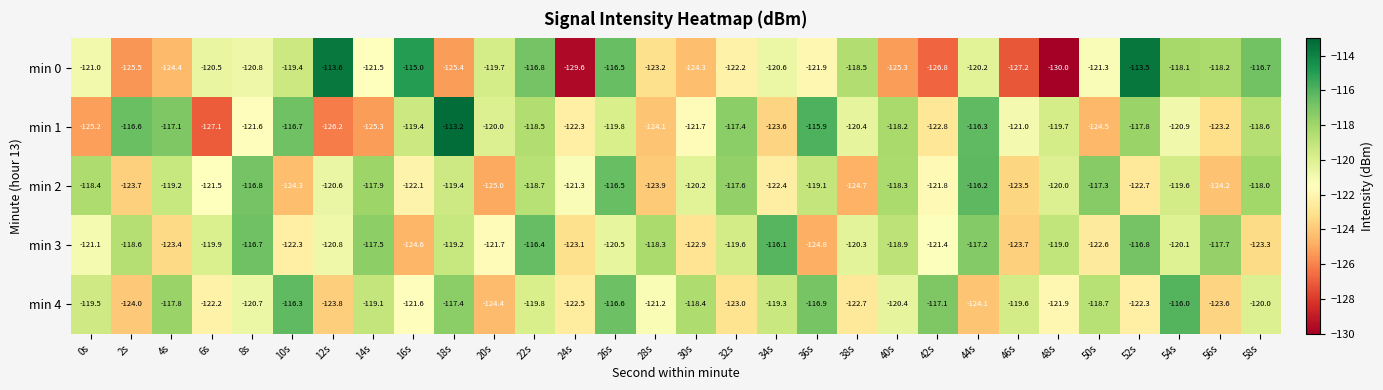

Is it true that min 3 equals -119.2 at 18s?

True